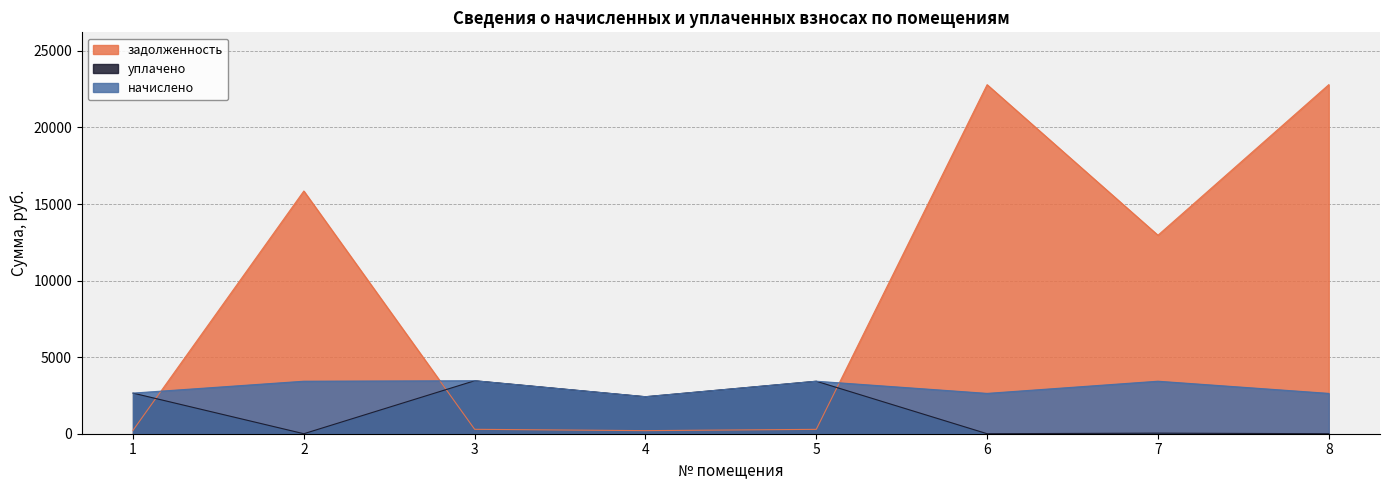

How many interior local valleys does the задолженность series have?

2